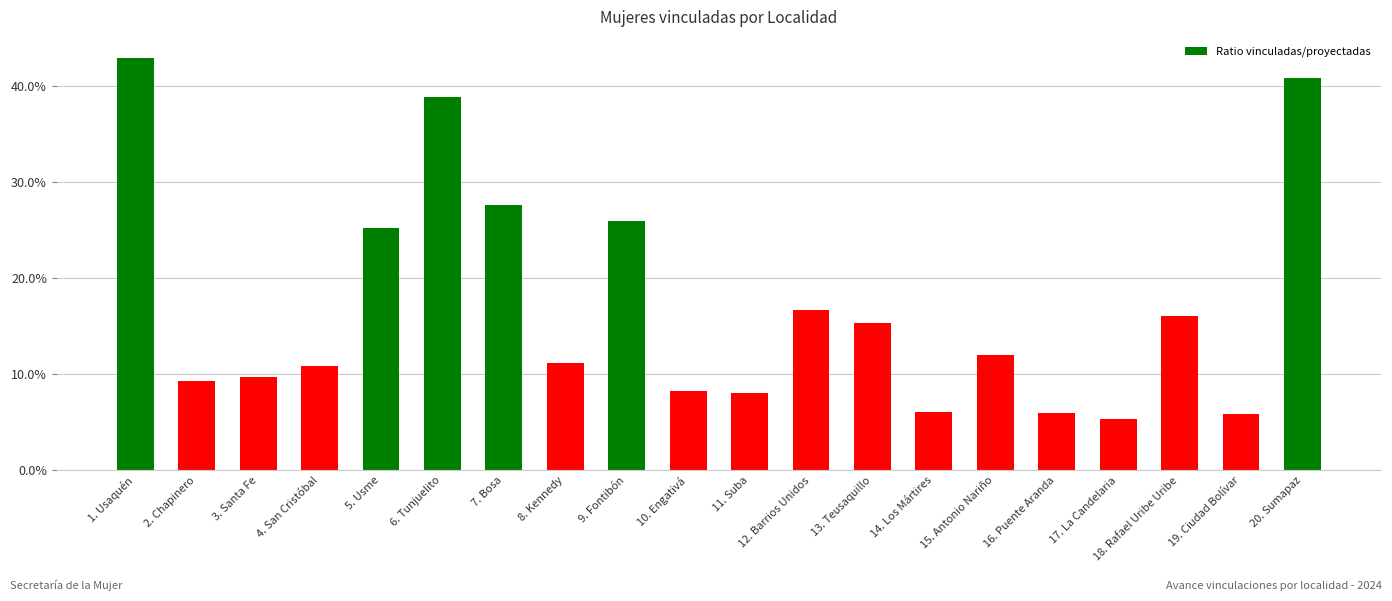

What is the difference between the maximum and minimum values?

0.4